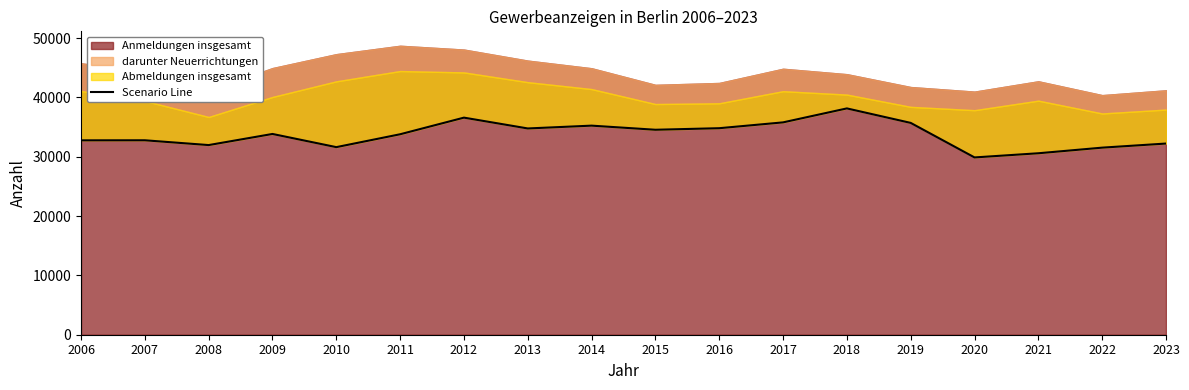

Is it true that the value at 2010 is 31626?

True